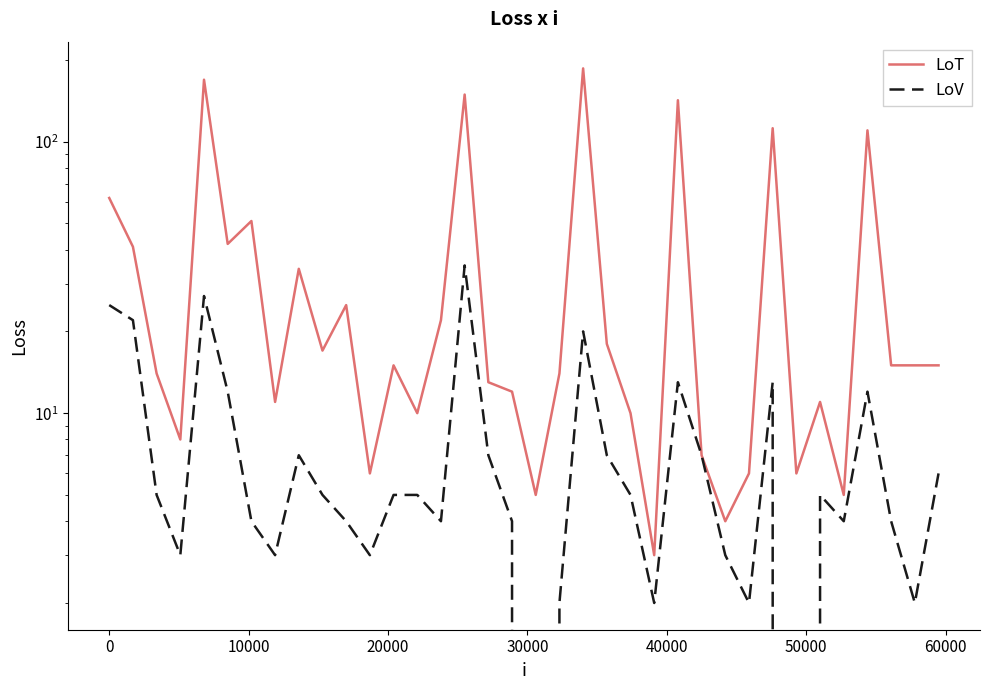

How many values in the LoT series exceed 15?

15